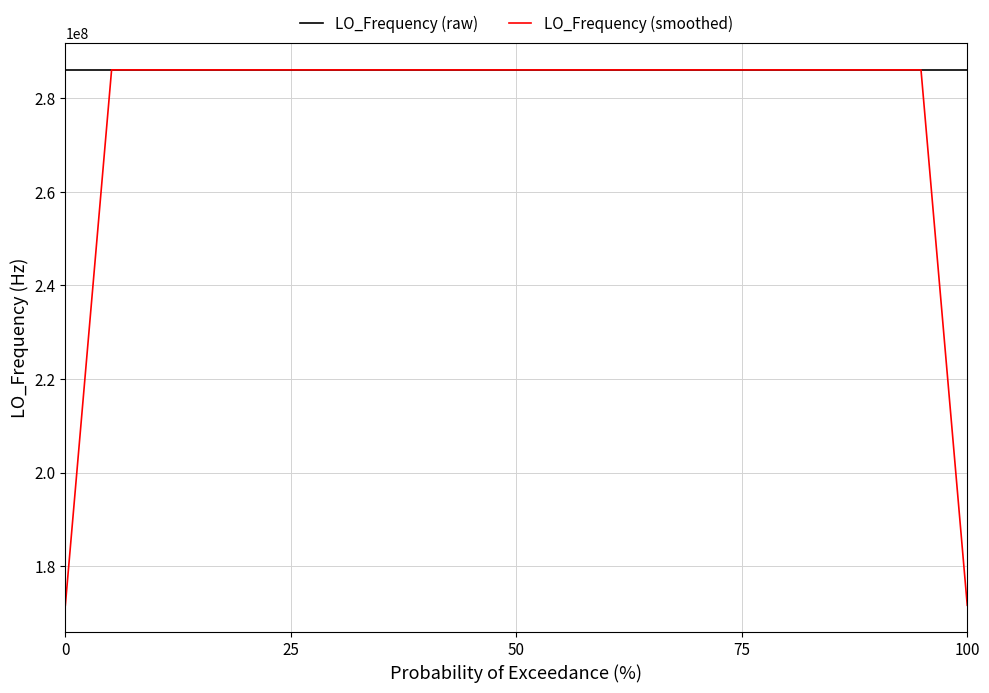

List the series in order of their overall mean, lowest first.

LO_Frequency (smoothed), LO_Frequency (raw)